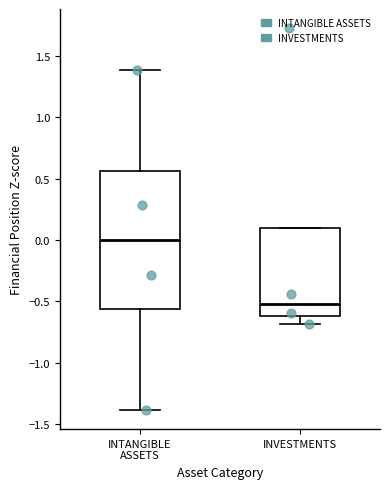

Reading left to right, read every box against the y-axis: the position of its median line, the range the box covers, and the ends of its whiskers. The values are not printed on the chart, so give them approximately, as read against the axis.

INTANGIBLE ASSETS: median 0.00, box -0.55 to 0.55, whiskers -1.40 to 1.40
INVESTMENTS: median -0.50, box -0.60 to 0.10, whiskers -0.70 to 0.10